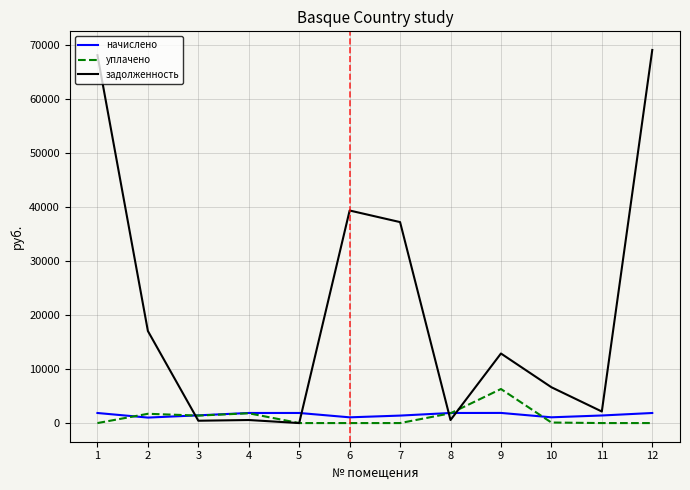

How many lines are shown in the chart?

3